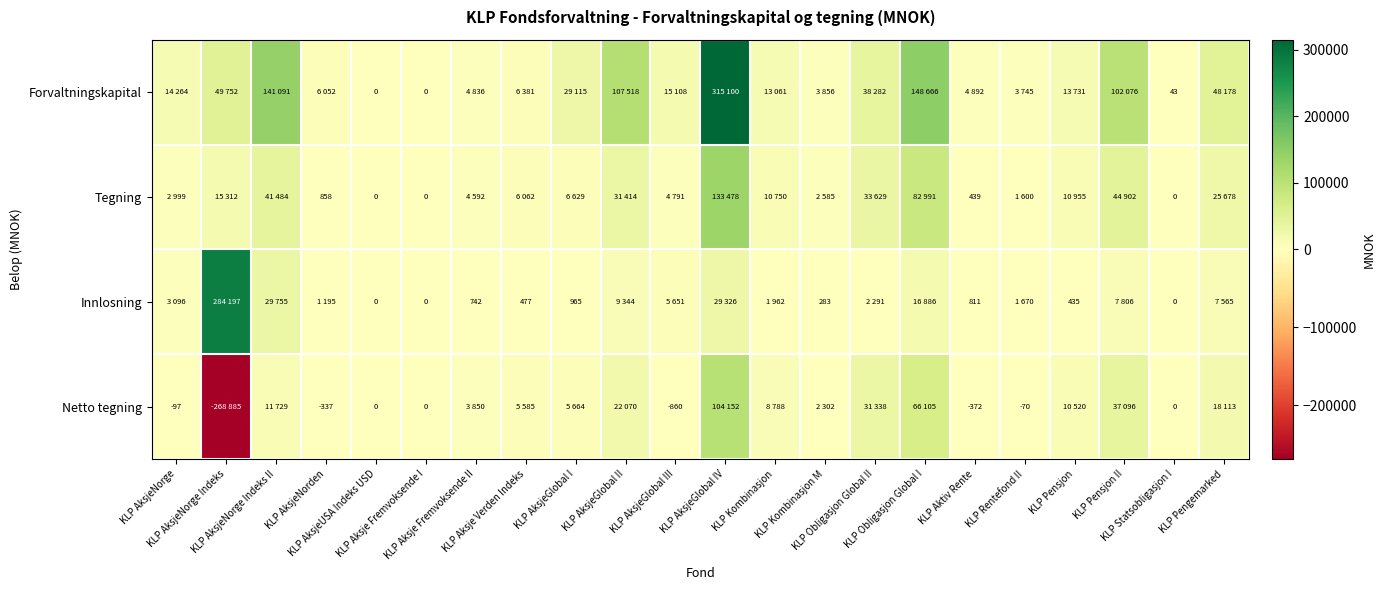

What is the total value across all series at KLP AksjeNorge Indeks II?

224059